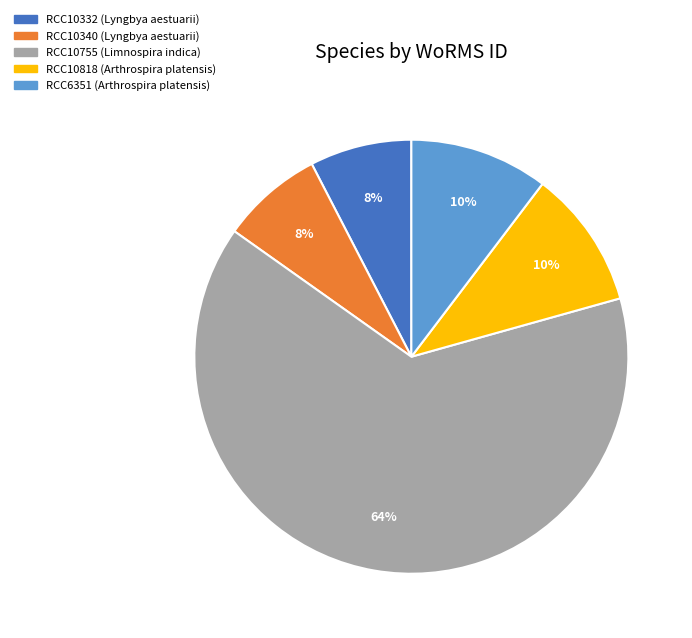

Between RCC10340 (Lyngbya aestuarii) and RCC10755 (Limnospira indica), which is larger?

RCC10755 (Limnospira indica)